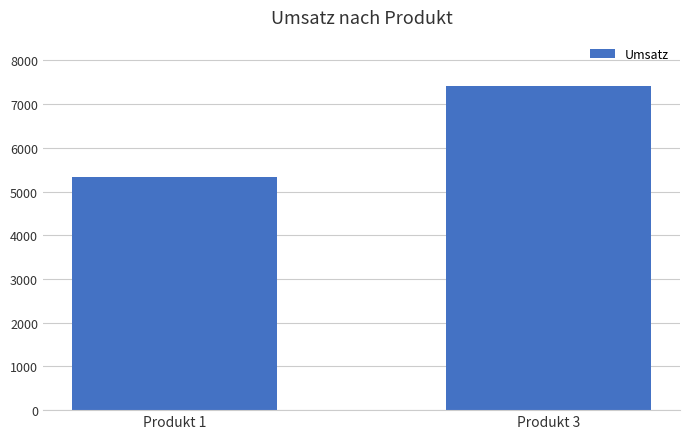

Are the bars horizontal?

No